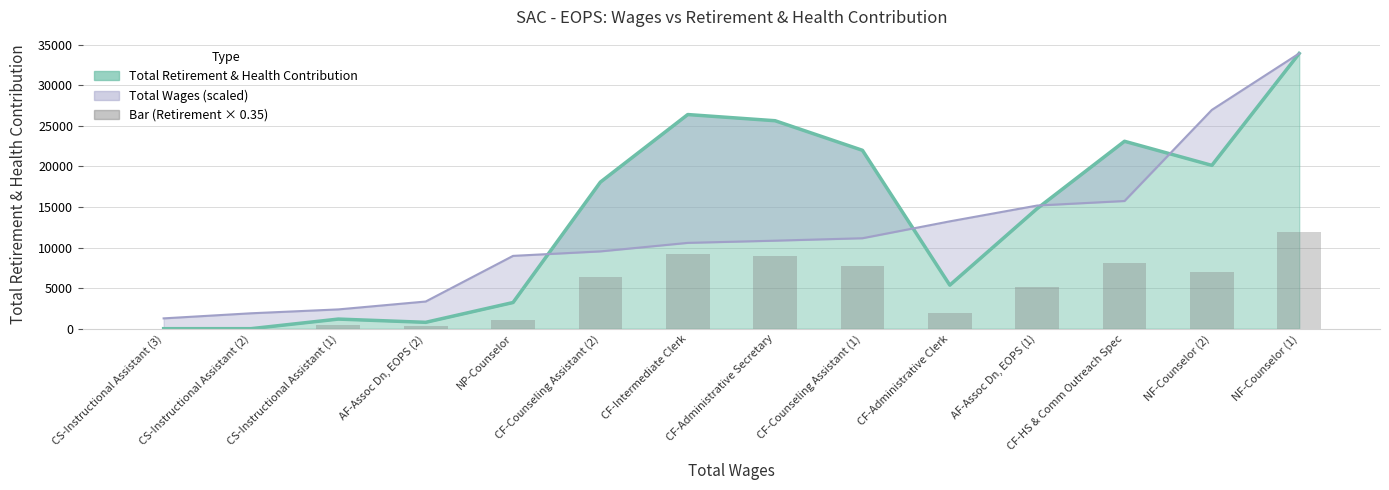

The chart shows a value of 9275.3 at NF-Counselor (2). True or false?

False